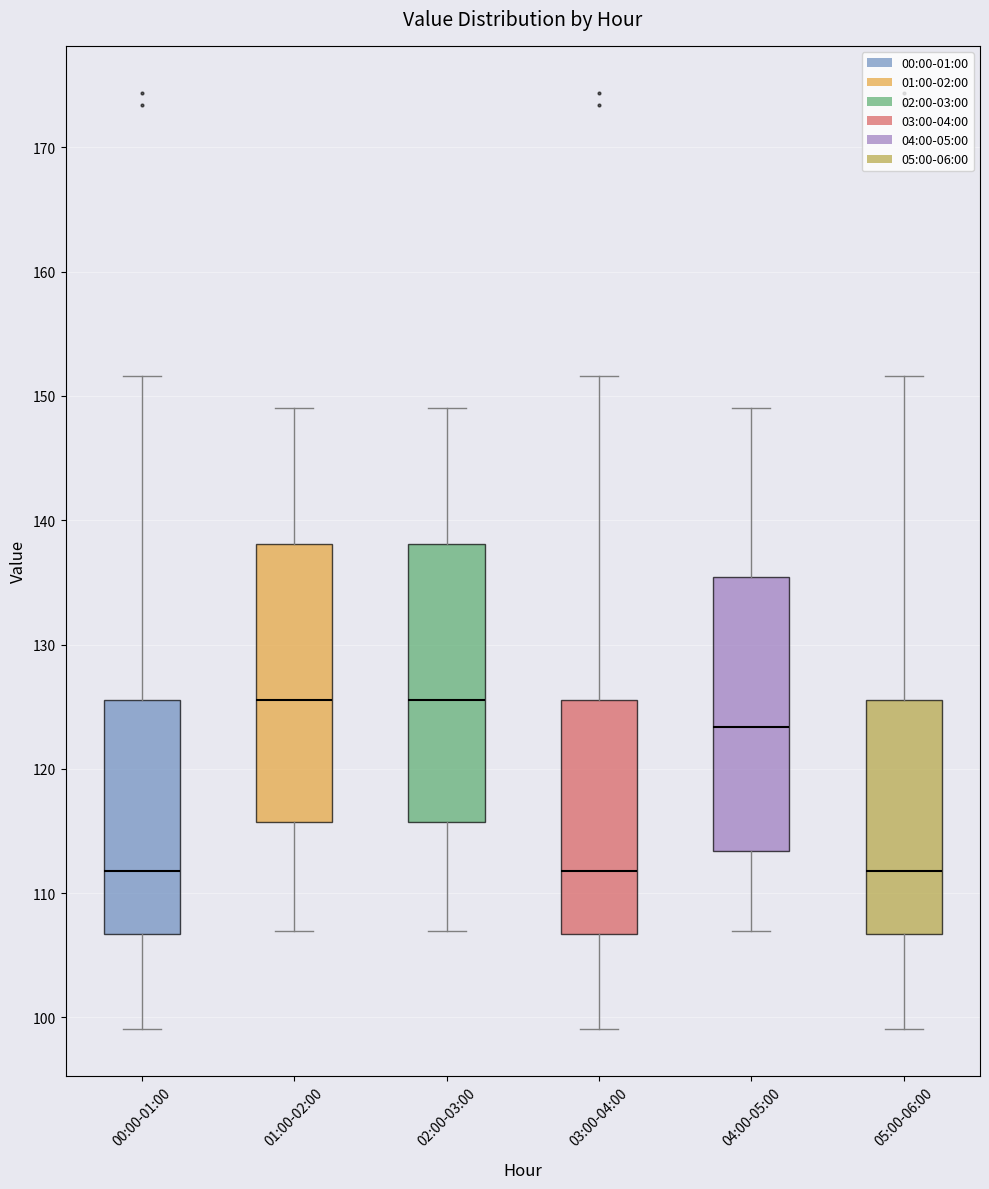

Reading left to right, transcribe this box plot: for each box, give where its median line is, the range the box spans, and where its two whiskers end, as read against the y-axis. The values are not printed on the chart, so give them approximately, as read against the axis.

00:00-01:00: median 112, box 107 to 126, whiskers 99 to 152
01:00-02:00: median 126, box 116 to 138, whiskers 107 to 149
02:00-03:00: median 126, box 116 to 138, whiskers 107 to 149
03:00-04:00: median 112, box 107 to 126, whiskers 99 to 152
04:00-05:00: median 123, box 113 to 135, whiskers 107 to 149
05:00-06:00: median 112, box 107 to 126, whiskers 99 to 152